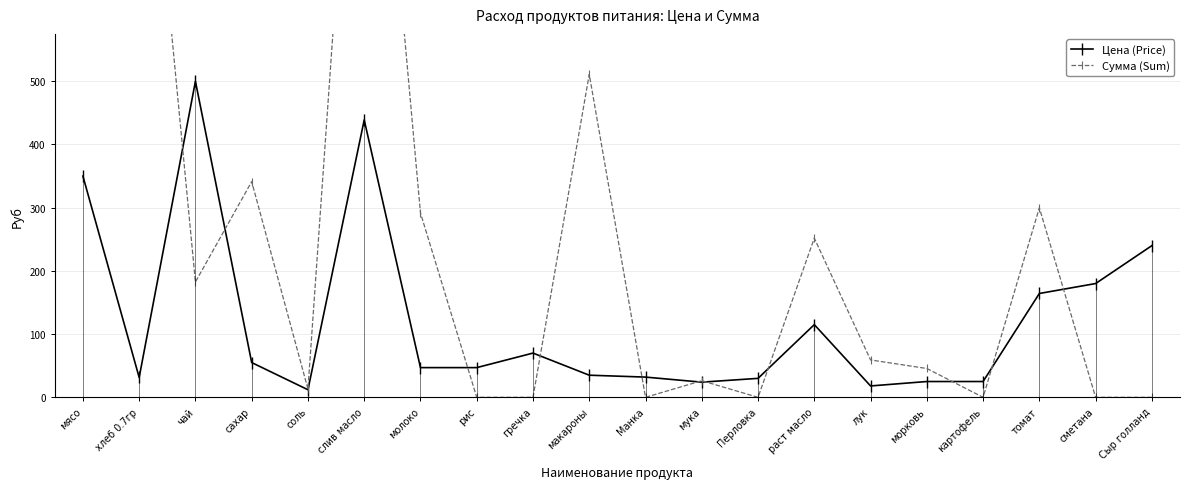

Rank the series by their average value, from highest to lowest.

Сумма (Sum), Цена (Price)